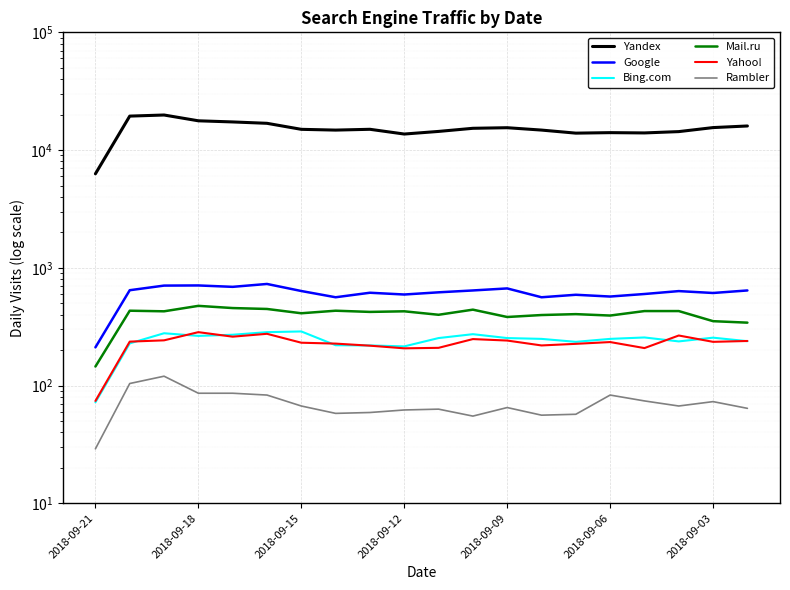

List the series in order of their peak value, lowest first.

Rambler, Yahoo!, Bing.com, Mail.ru, Google, Yandex